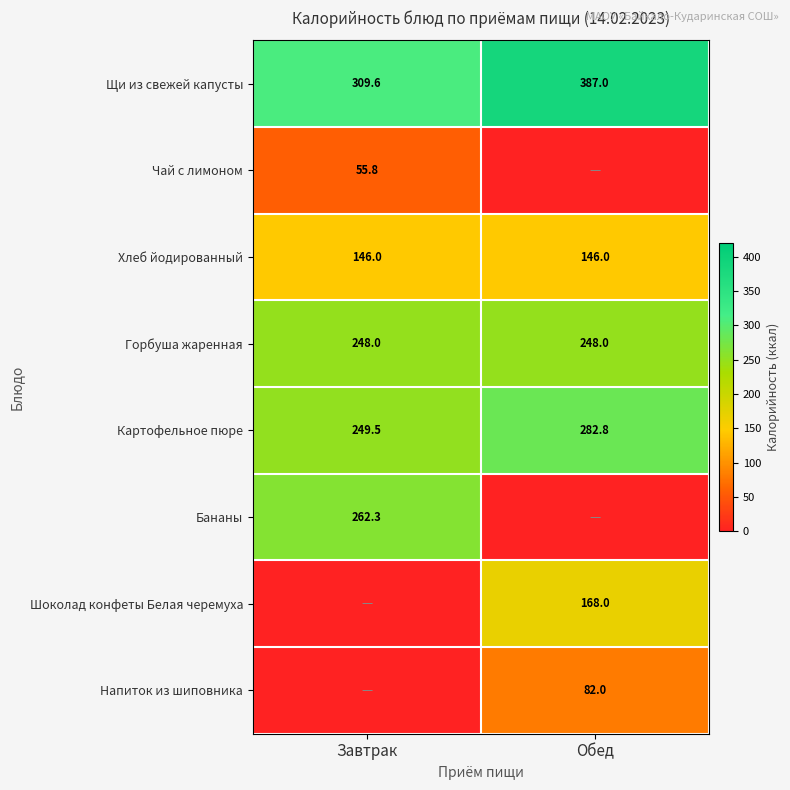

The Чай с лимоном series shows 55.8 at Завтрак. True or false?

True